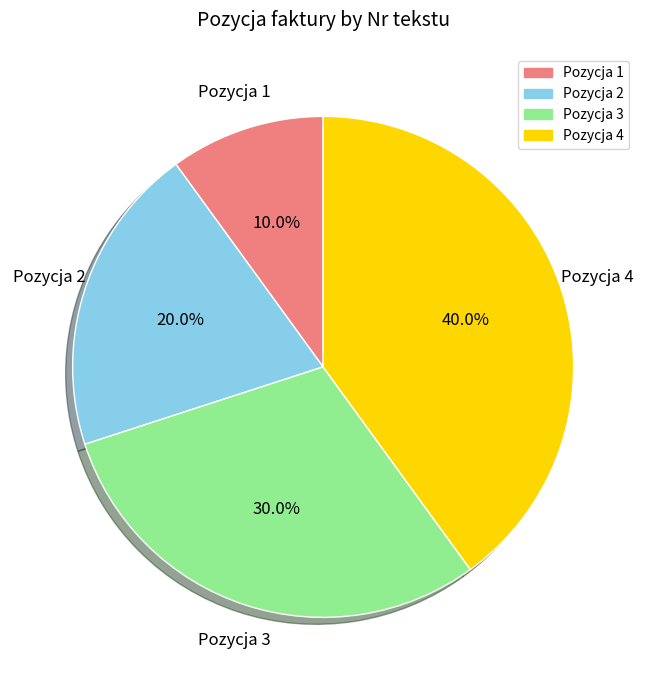

Is there any slice that represents more than half of the pie?

No